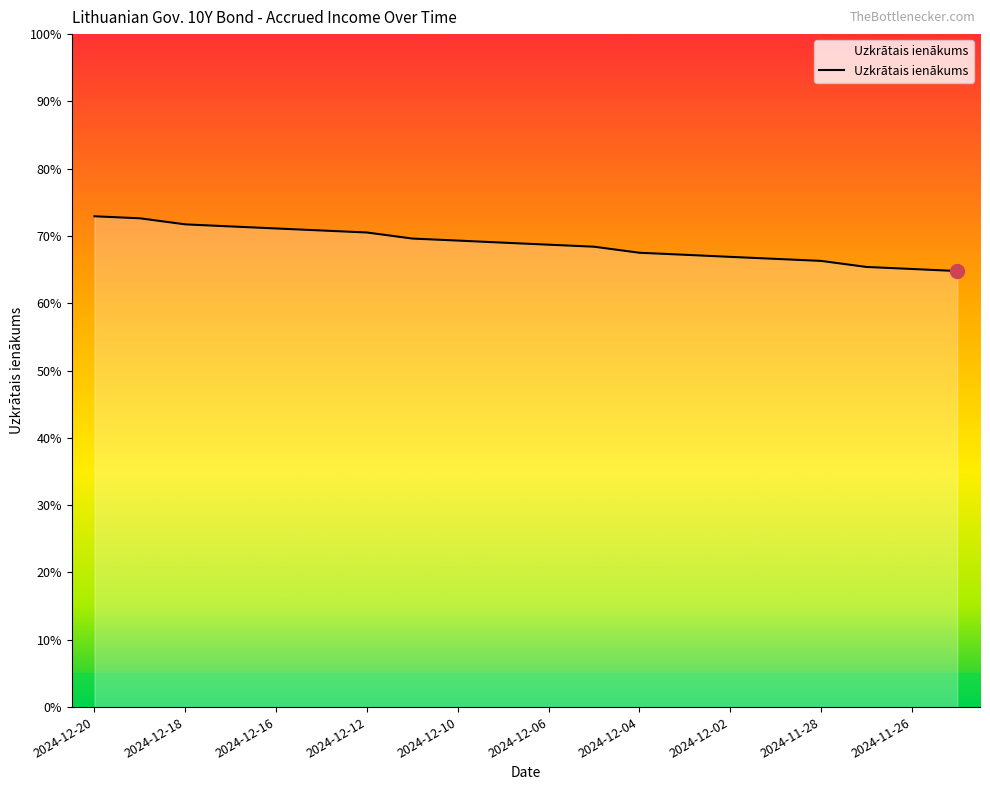

What is the smallest value displayed?

0.6